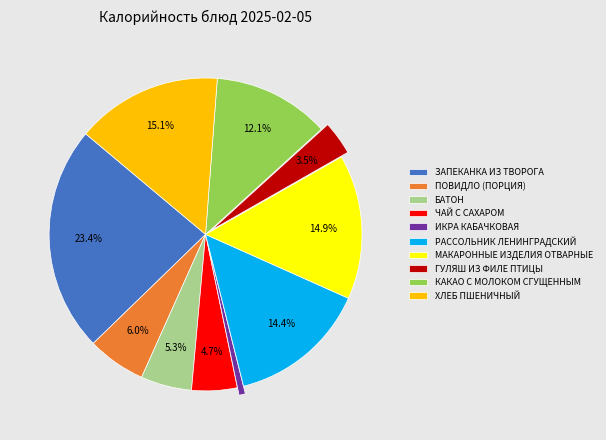

Between ЧАЙ С САХАРОМ and КАКАО С МОЛОКОМ СГУЩЕННЫМ, which is larger?

КАКАО С МОЛОКОМ СГУЩЕННЫМ